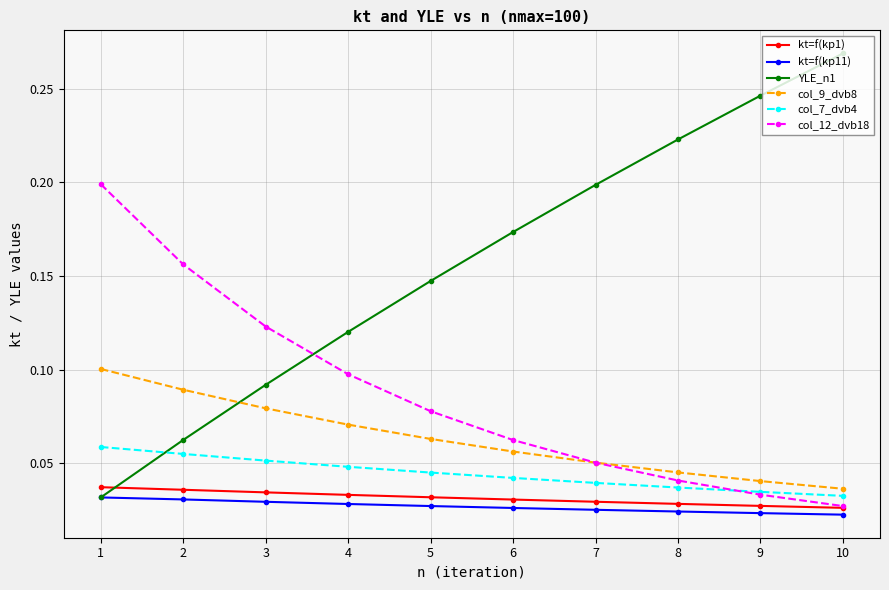

How many col_7_dvb4 values are between 0 and 1?

10